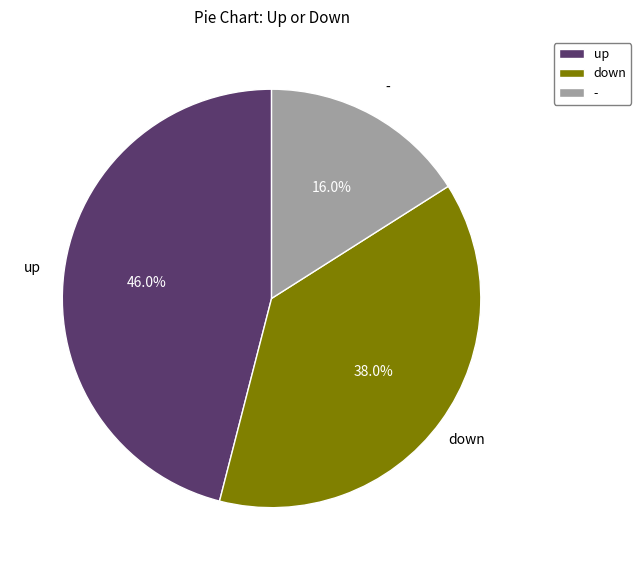

What is the total percentage of - and up?

62.0%